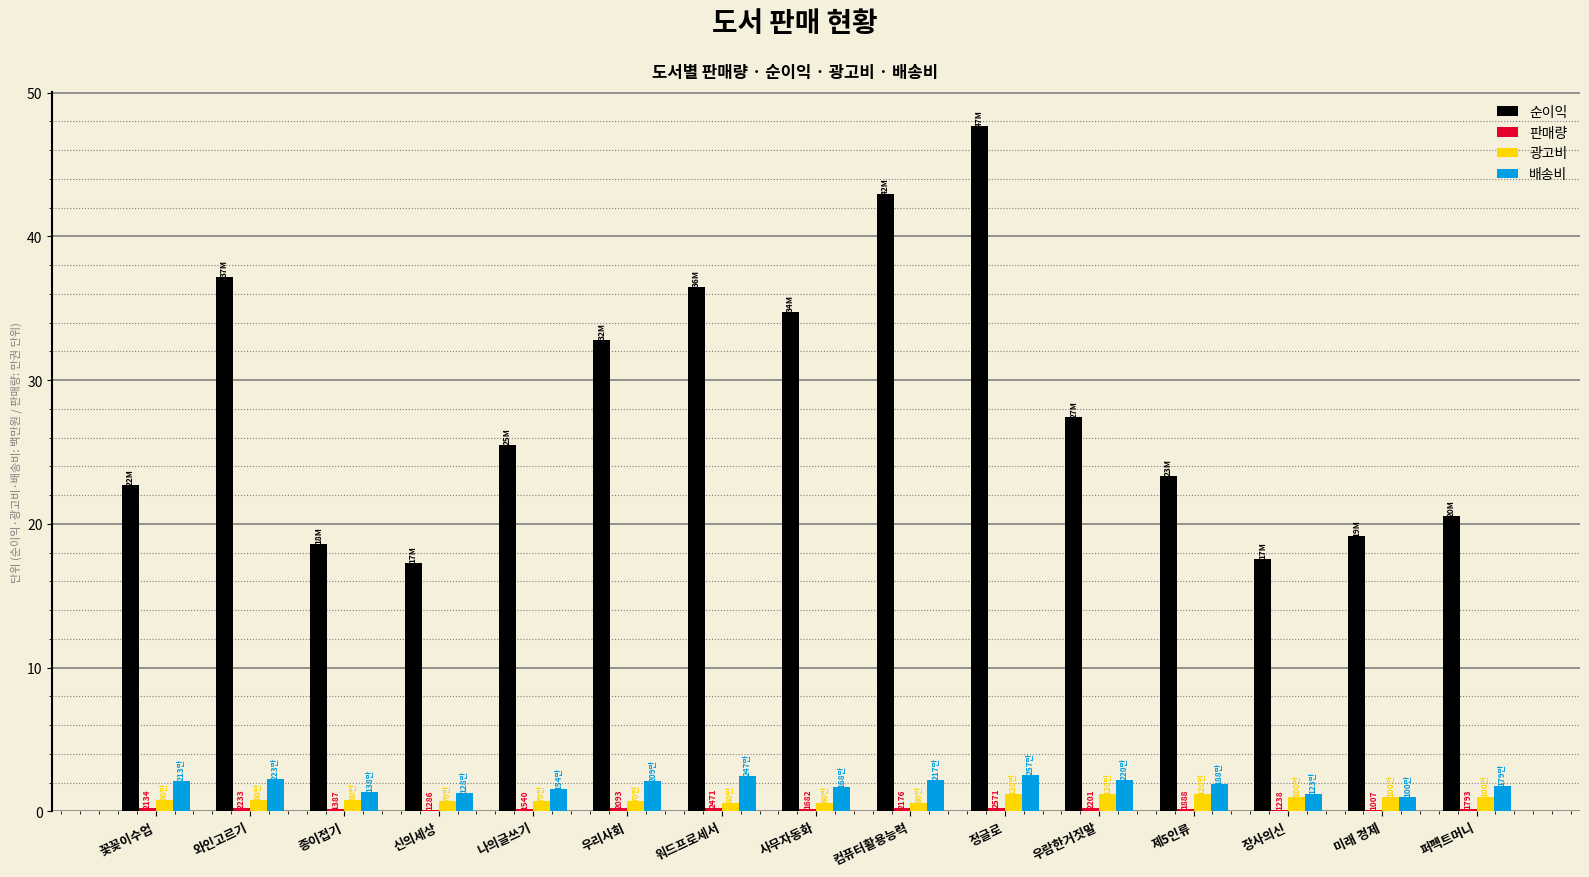

Which series changed the most between 컴퓨터활용능력 and 제5인류?

순이익